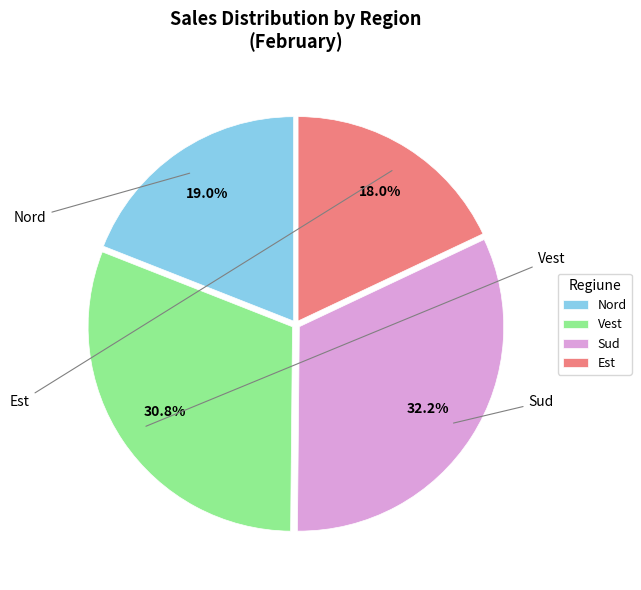

Which category has the smallest portion of the pie?

Est